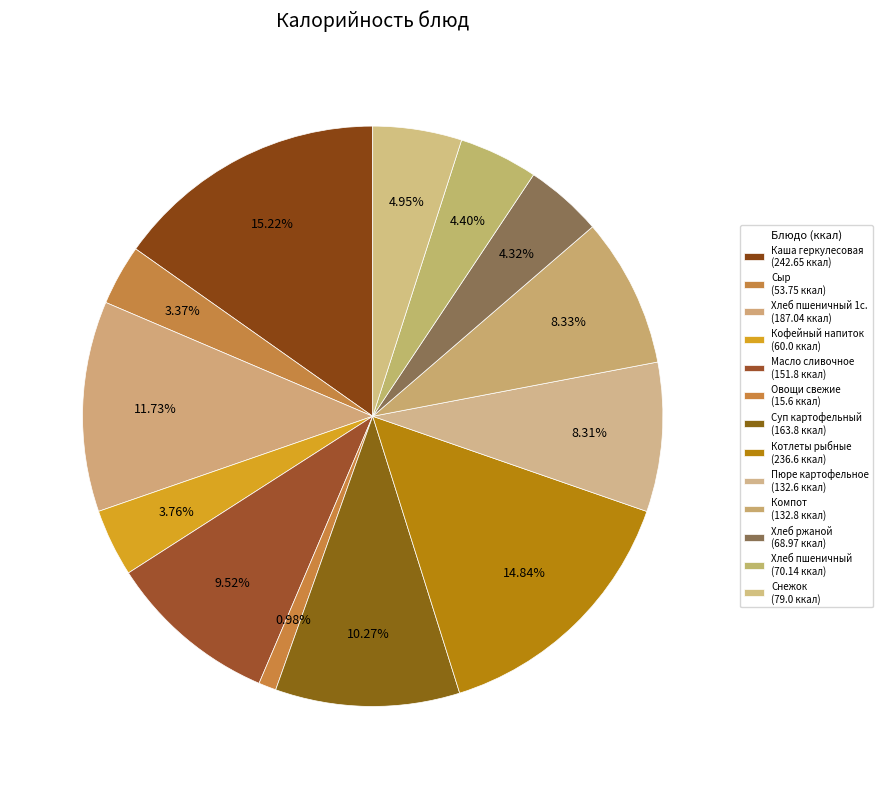

How many segments does this pie chart have?

13